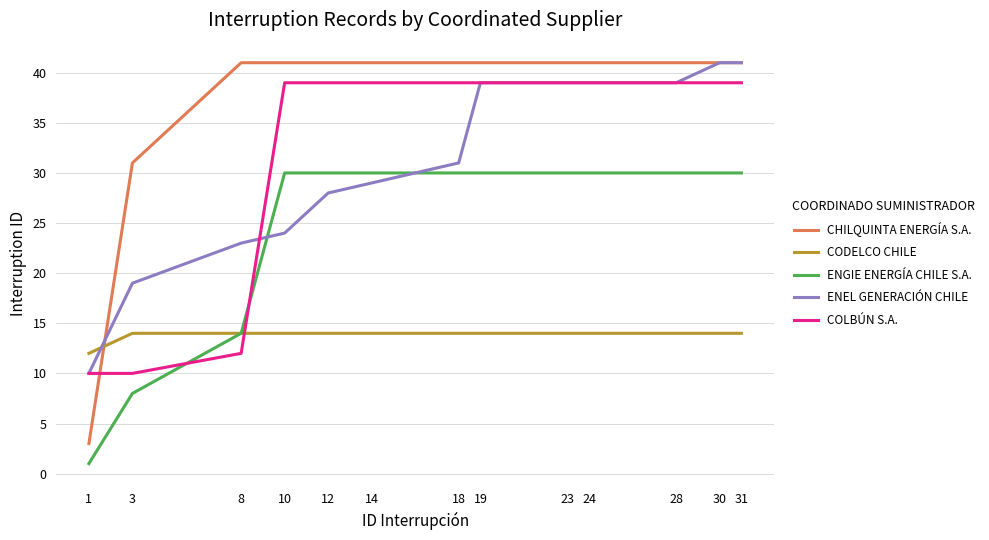

Where is COLBÚN S.A. nearest to the value 24?

8